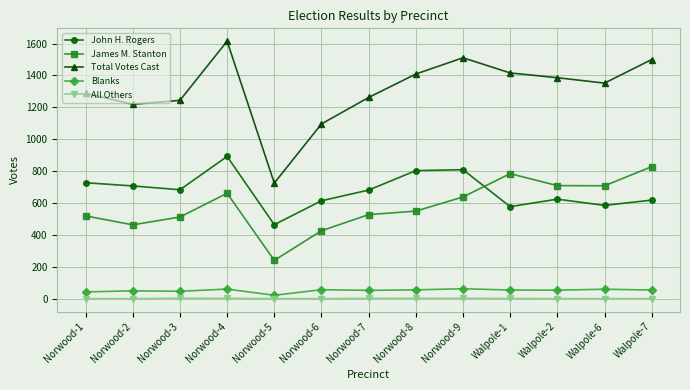

What is the average value of the Blanks series?

51